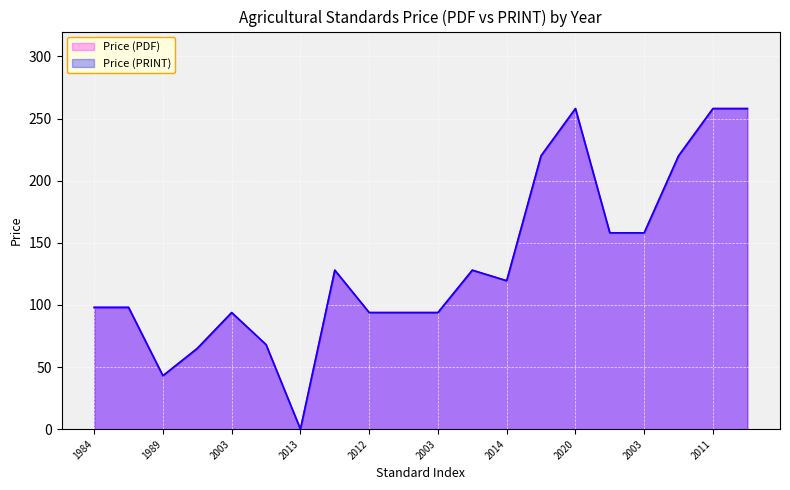

What is the maximum value shown in the chart?

258.0